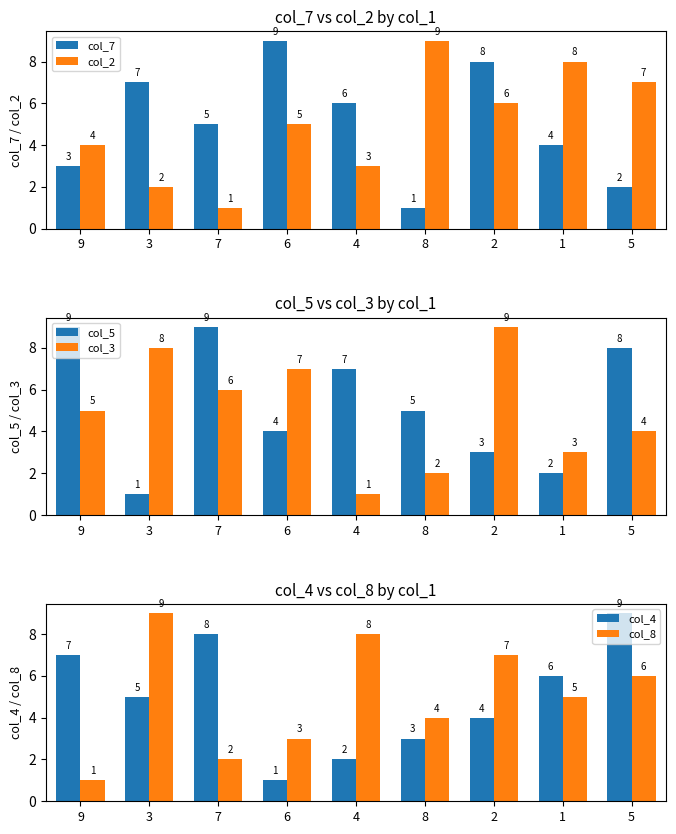

What is the spread (max minus min) of values at 5?

7